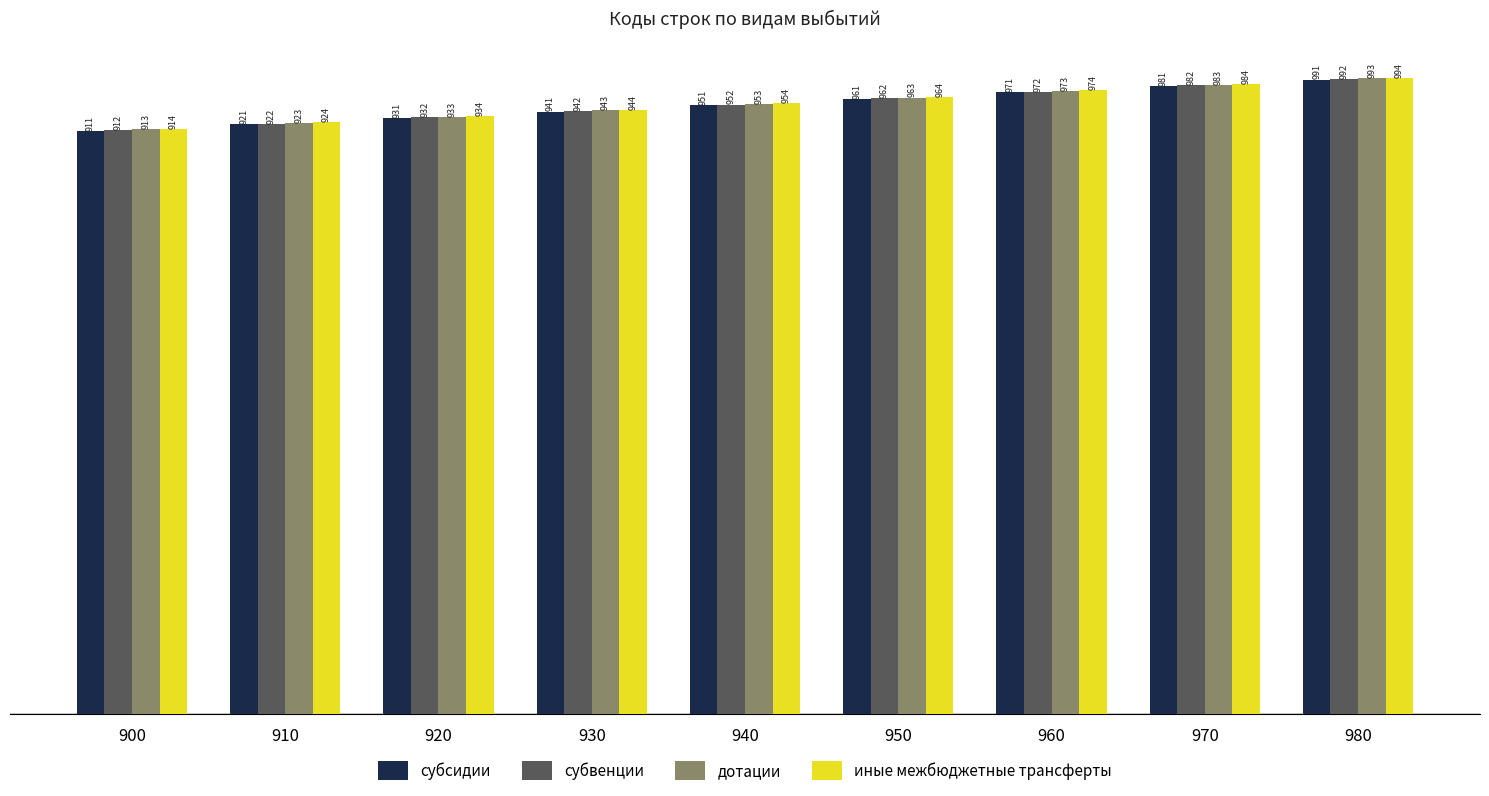

Is the value of субсидии at 940 greater than the value of иные межбюджетные трансферты at 970?

No